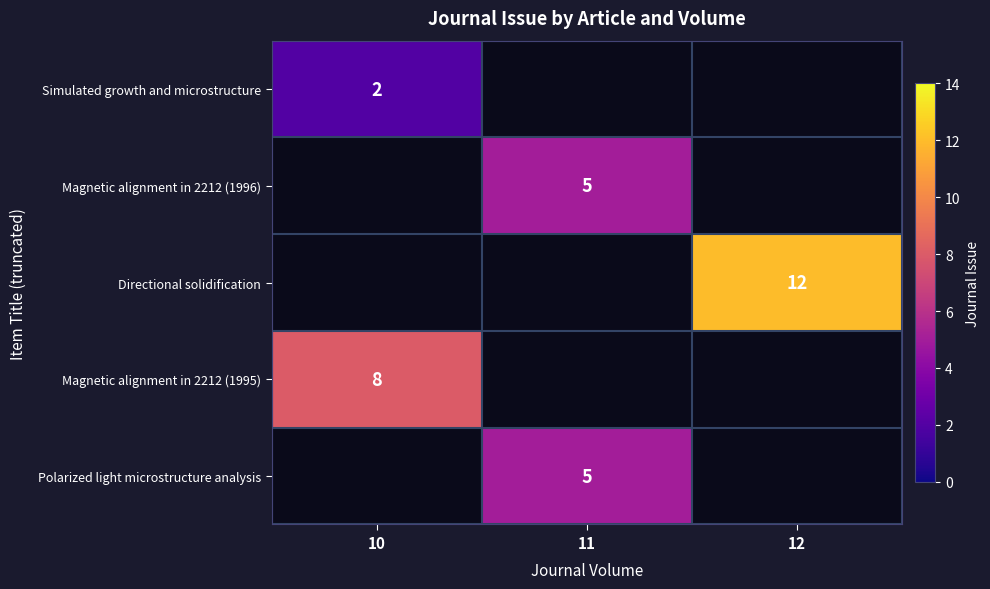

The value of Magnetic alignment in 2212 (1995) at 10 is 4. True or false?

False